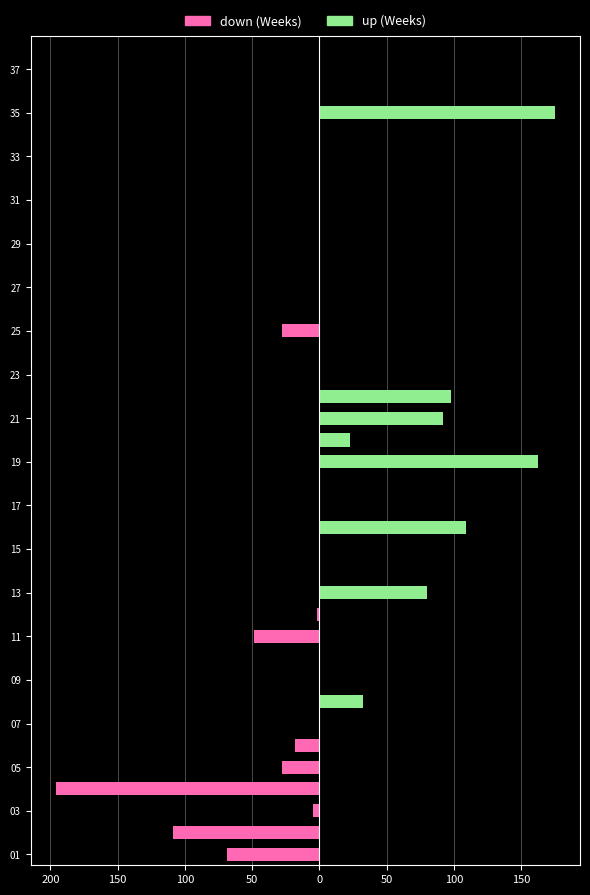

Is it true that up (Weeks) equals -110 at 17?

False